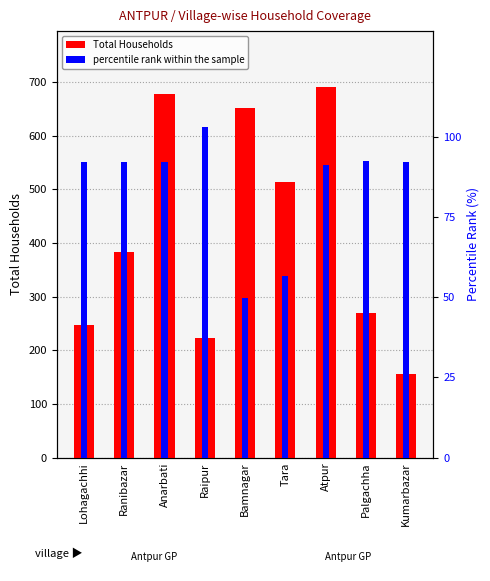

What is the difference between the maximum and minimum values in the Total Households series?

535.0